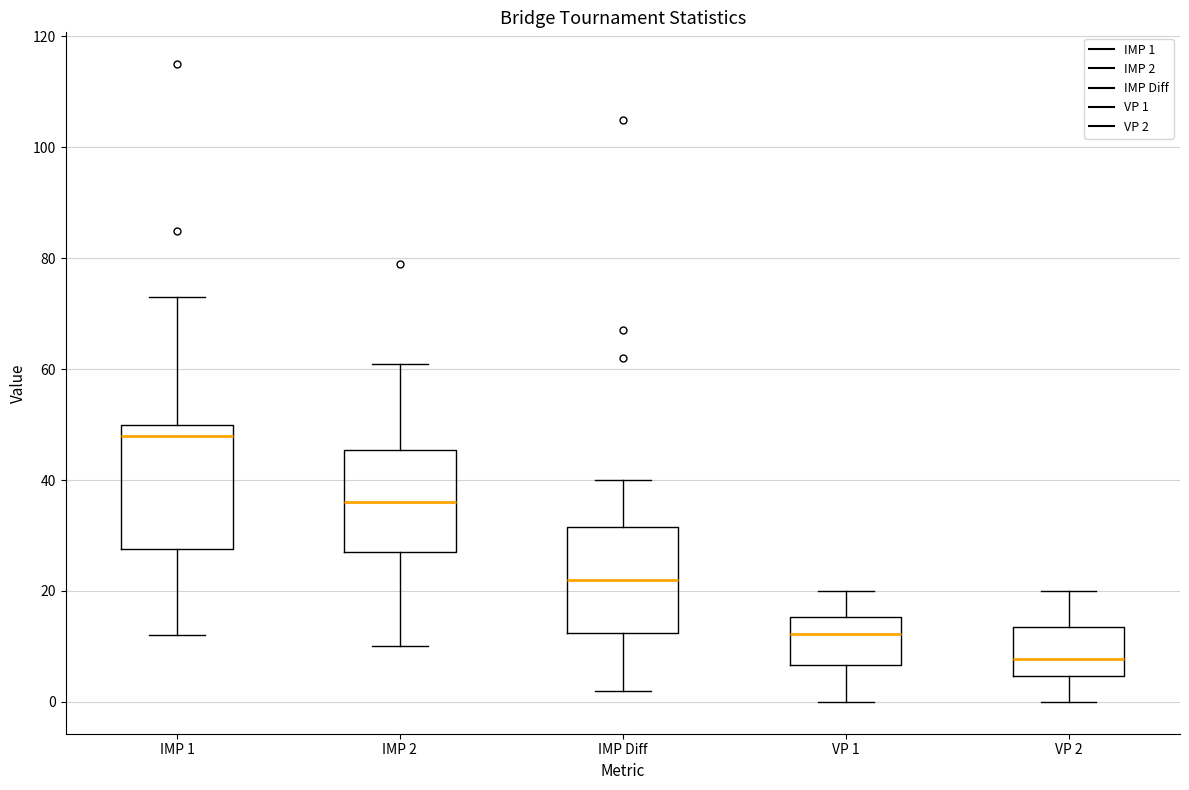

Reading left to right, transcribe this box plot: for each box, give where its median line is, the range the box spans, and where its two whiskers end, as read against the y-axis. The values are not printed on the chart, so give them approximately, as read against the axis.

IMP 1: median 48, box 28 to 50, whiskers 12 to 74
IMP 2: median 36, box 28 to 46, whiskers 10 to 62
IMP Diff: median 22, box 12 to 32, whiskers 2 to 40
VP 1: median 12, box 6 to 16, whiskers 0 to 20
VP 2: median 8, box 4 to 14, whiskers 0 to 20